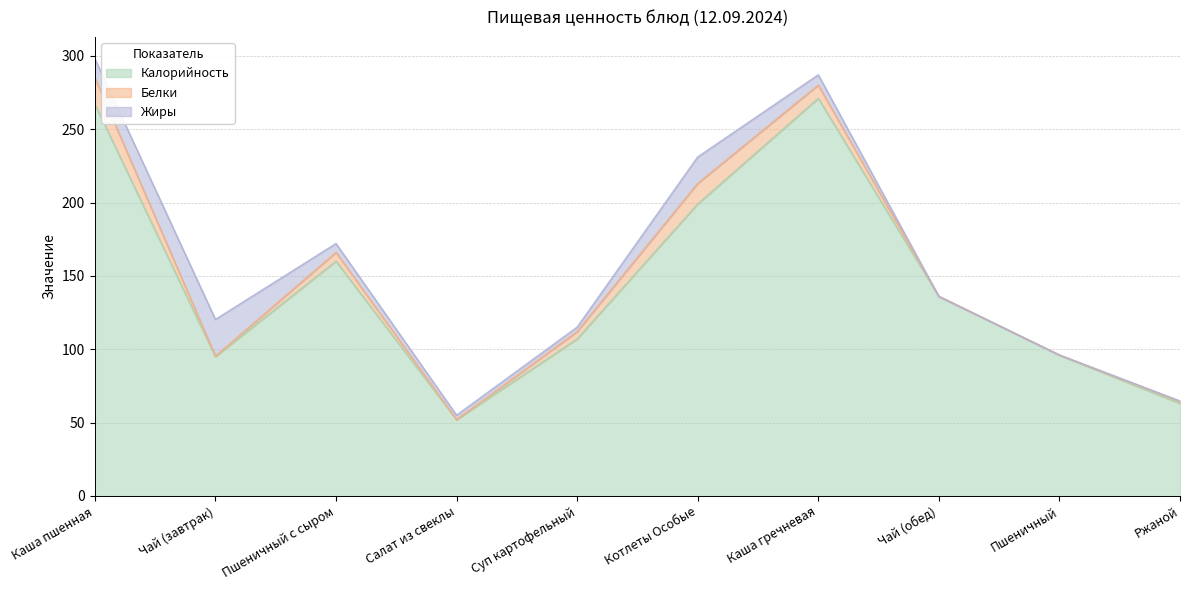

Reading right to left, list all the values displayed in this chart.

Калорийность: Ржаной=63.0	Пшеничный=96.0	Чай (обед)=136.0	Каша гречневая=271.0	Котлеты Особые=199.0	Суп картофельный=107.0	Салат из свеклы=52.0	Пшеничный с сыром=160.0	Чай (завтрак)=95.0	Каша пшенная=267.0
Белки: Ржаной=1.4	Пшеничный=0.0	Чай (обед)=0.0	Каша гречневая=9.0	Котлеты Особые=14.0	Суп картофельный=5.0	Салат из свеклы=0.0	Пшеничный с сыром=6.0	Чай (завтрак)=0.3	Каша пшенная=18.0
Жиры: Ржаной=0.3	Пшеничный=0.0	Чай (обед)=0.0	Каша гречневая=7.0	Котлеты Особые=18.0	Суп картофельный=3.0	Салат из свеклы=3.0	Пшеничный с сыром=6.0	Чай (завтрак)=25.0	Каша пшенная=13.0